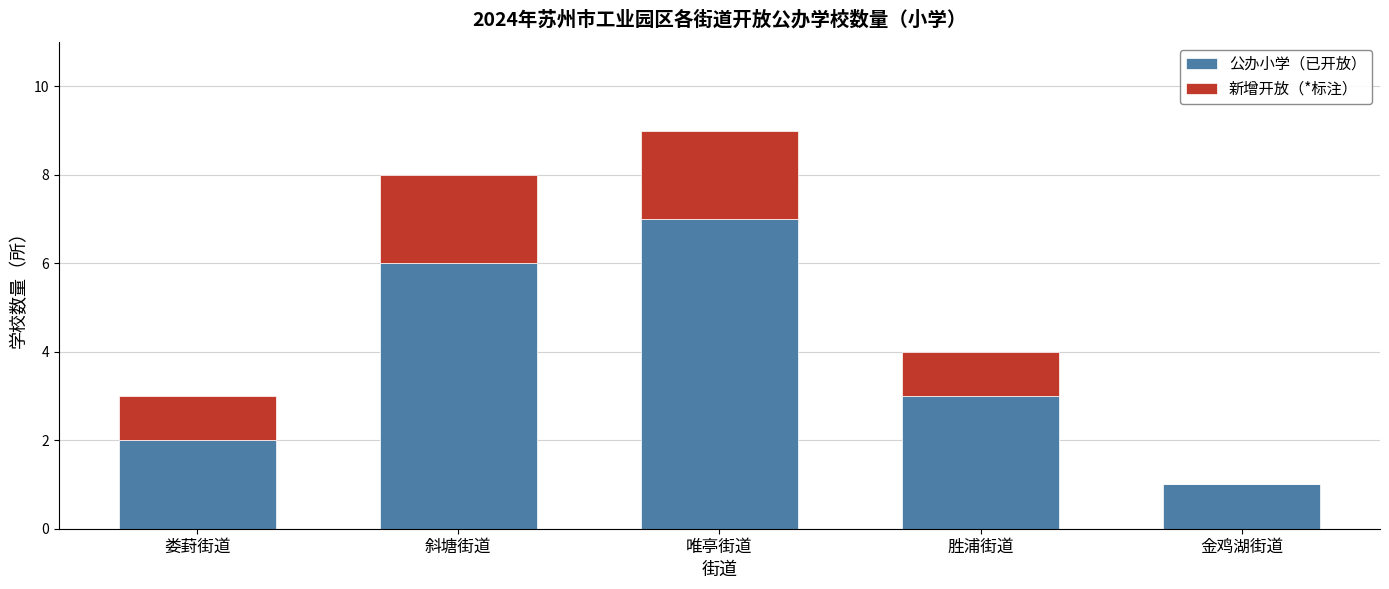

What is the maximum value for 公办小学（已开放）?

7